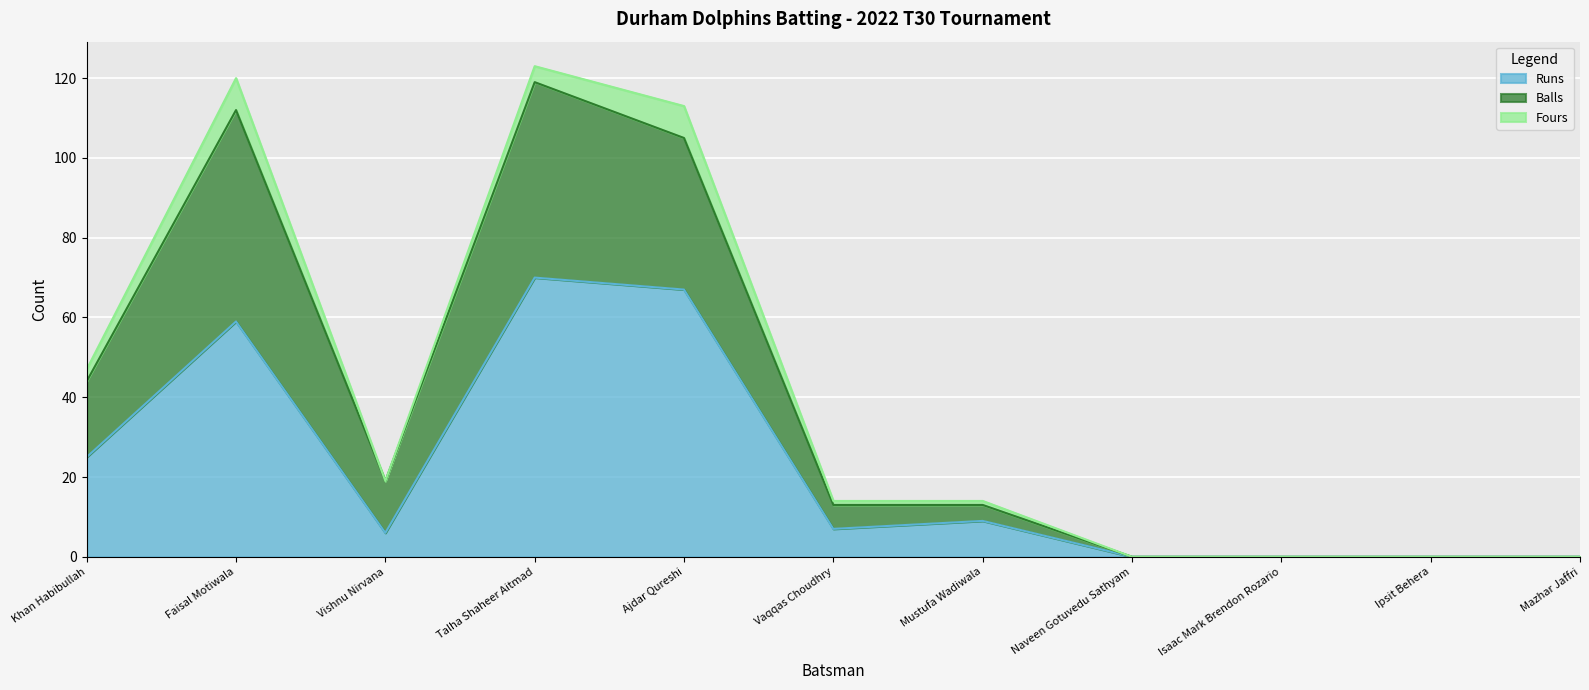

True or false: Runs and Balls cross at least once.

False